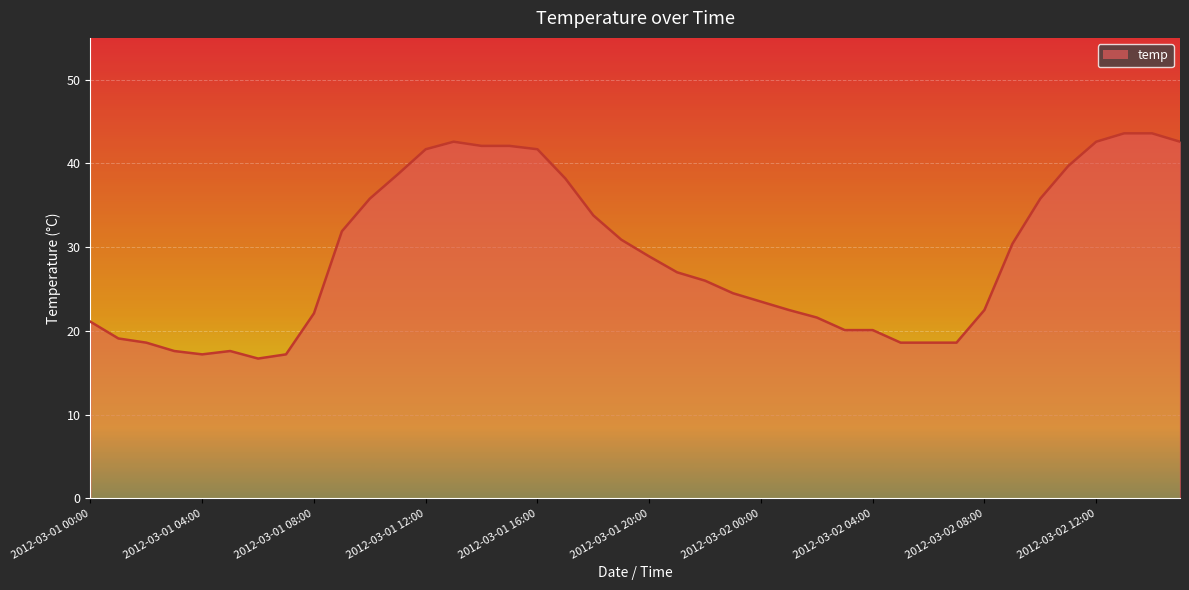

Reading right to left, extract all data points from this chart.

42.6	43.6	43.6	42.6	39.7	35.8	30.4	22.5	18.6	18.6	18.6	20.1	20.1	21.6	22.5	23.5	24.5	26.0	27.0	28.9	30.9	33.8	38.2	41.7	42.1	42.1	42.6	41.7	38.7	35.8	31.9	22.1	17.2	16.7	17.6	17.2	17.6	18.6	19.1	21.1